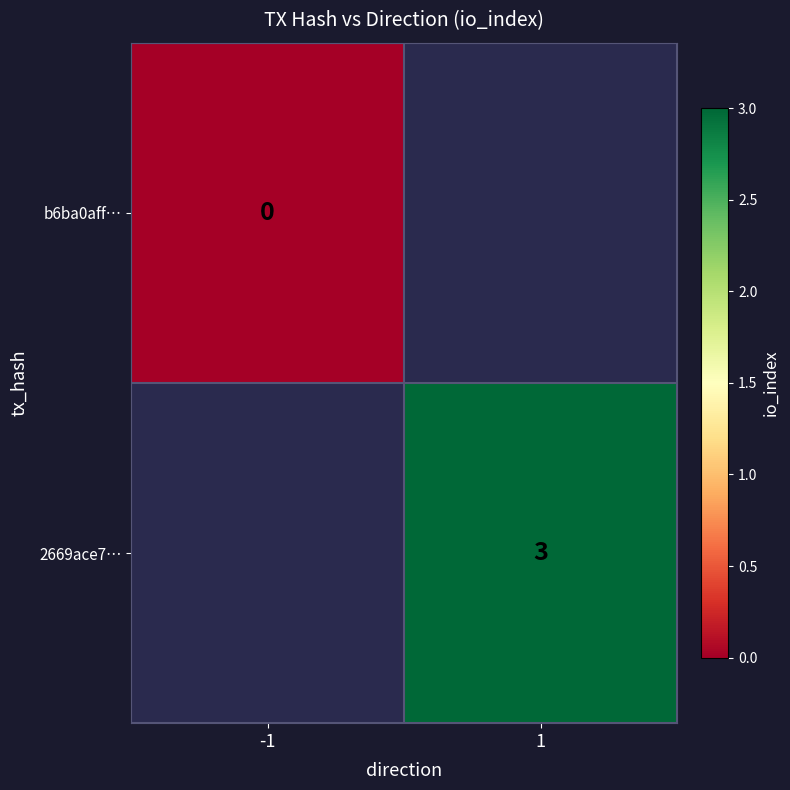

Is it true that 2669ace7… equals 3 at 1?

True